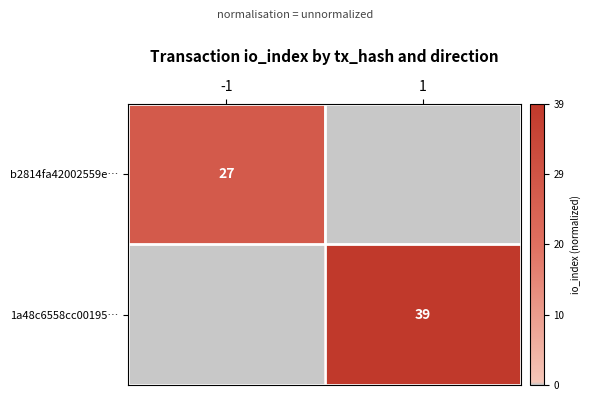

At how many categories does at least one series exceed 0?

2